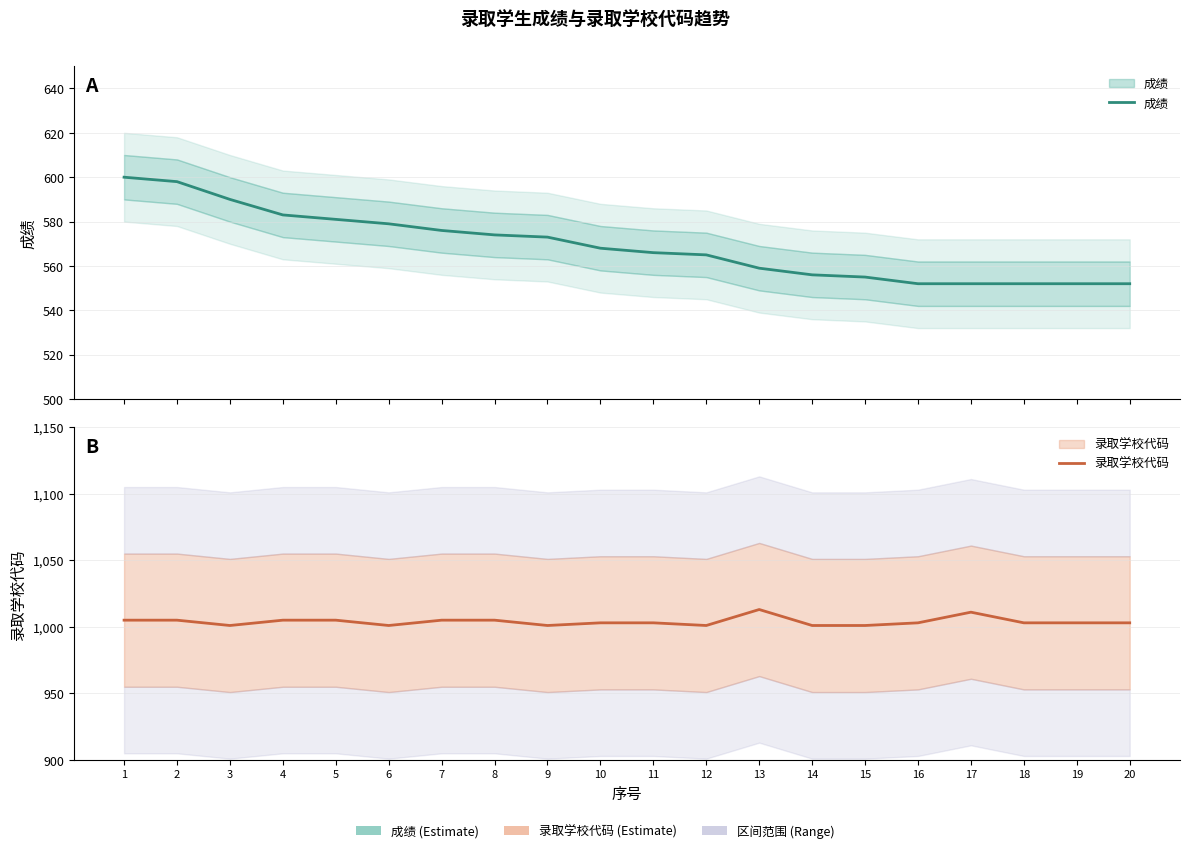

What is the smallest value displayed?

552